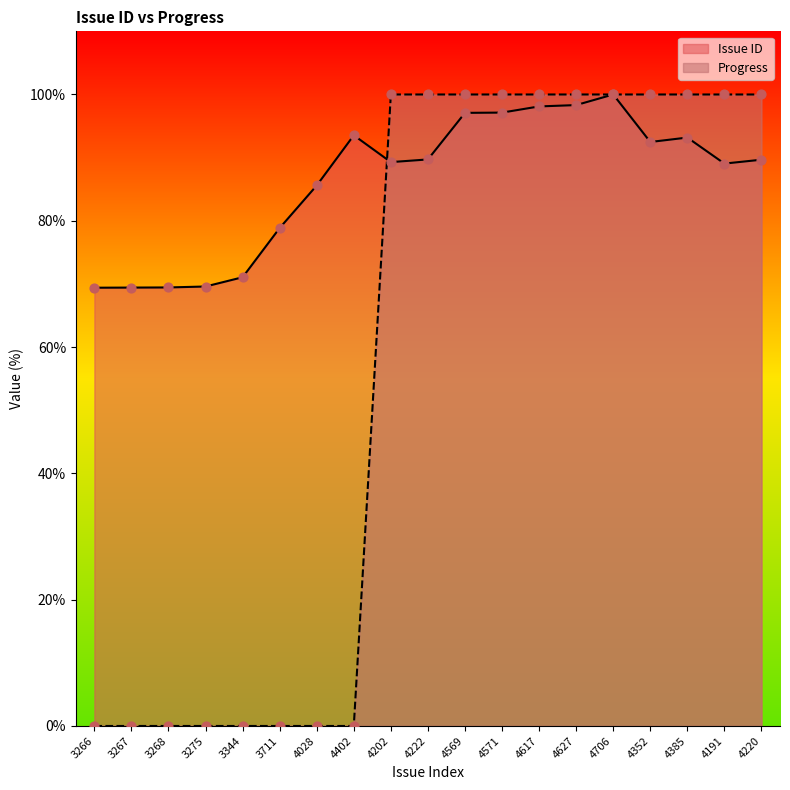

Is the value of Issue ID at 4191 greater than the value of Progress at 3344?

Yes